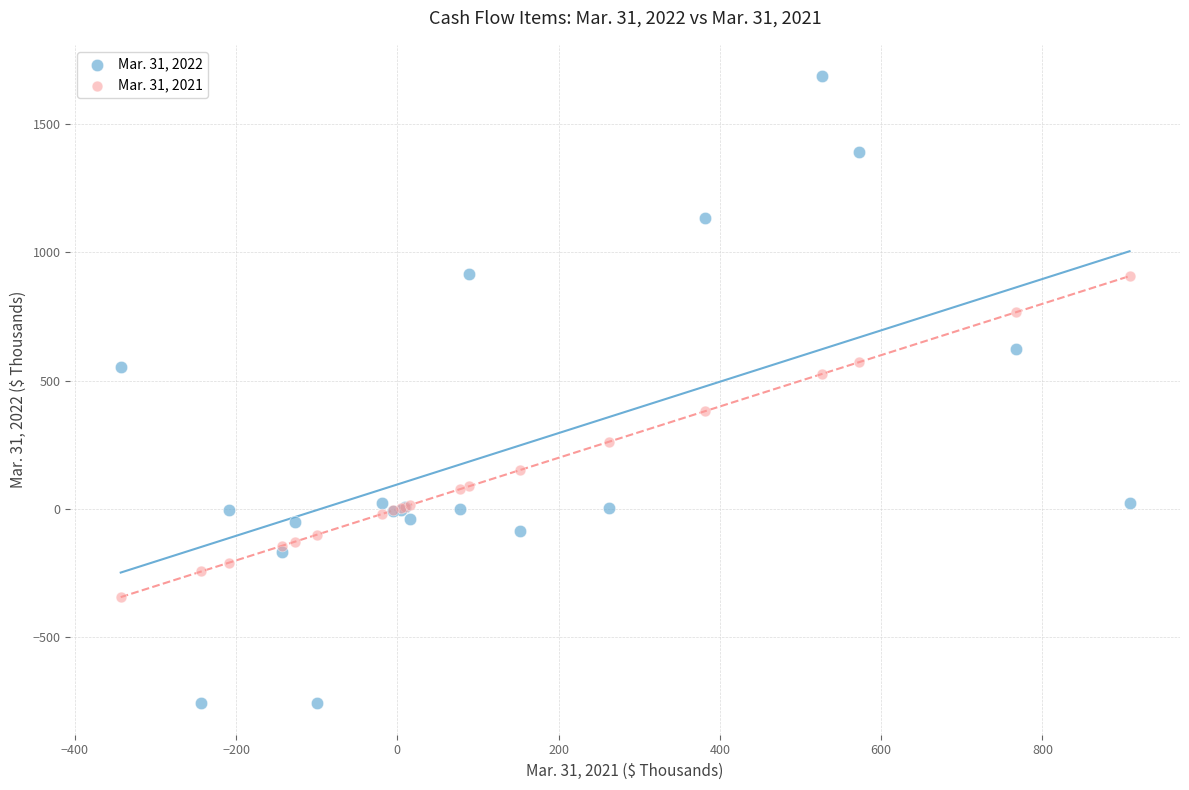

Which series contains the lowest Y value?

Mar. 31, 2022